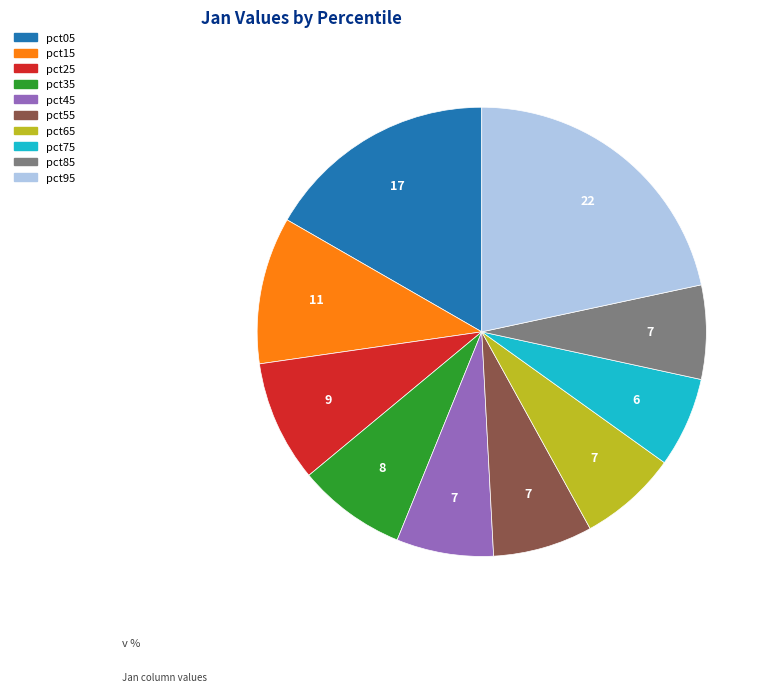

Which category has the biggest portion of the pie?

pct95